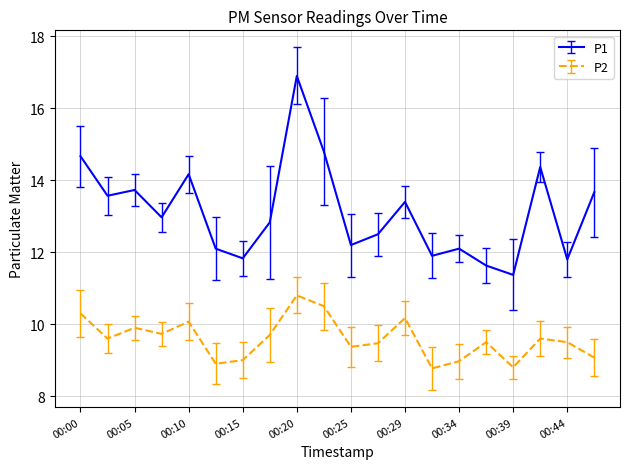

List the series in order of their peak value, lowest first.

P2, P1